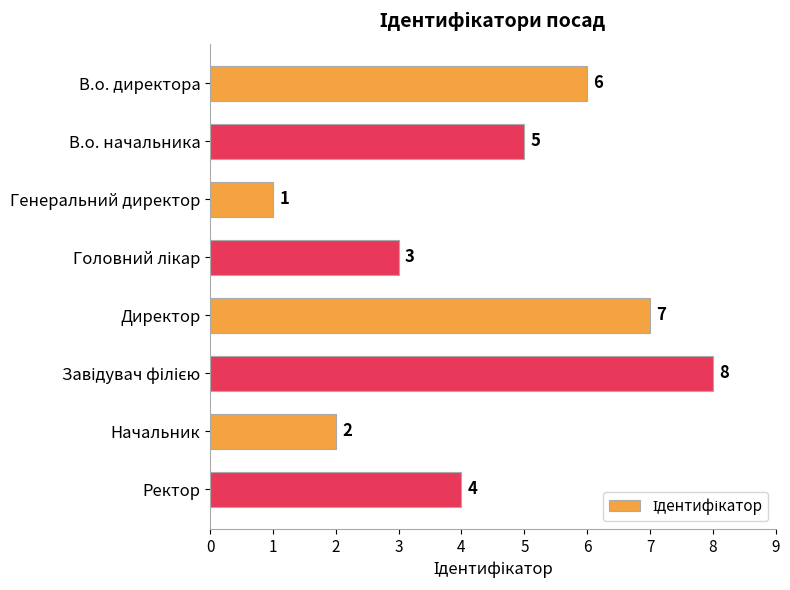

The value at Генеральний директор is 1. True or false?

True